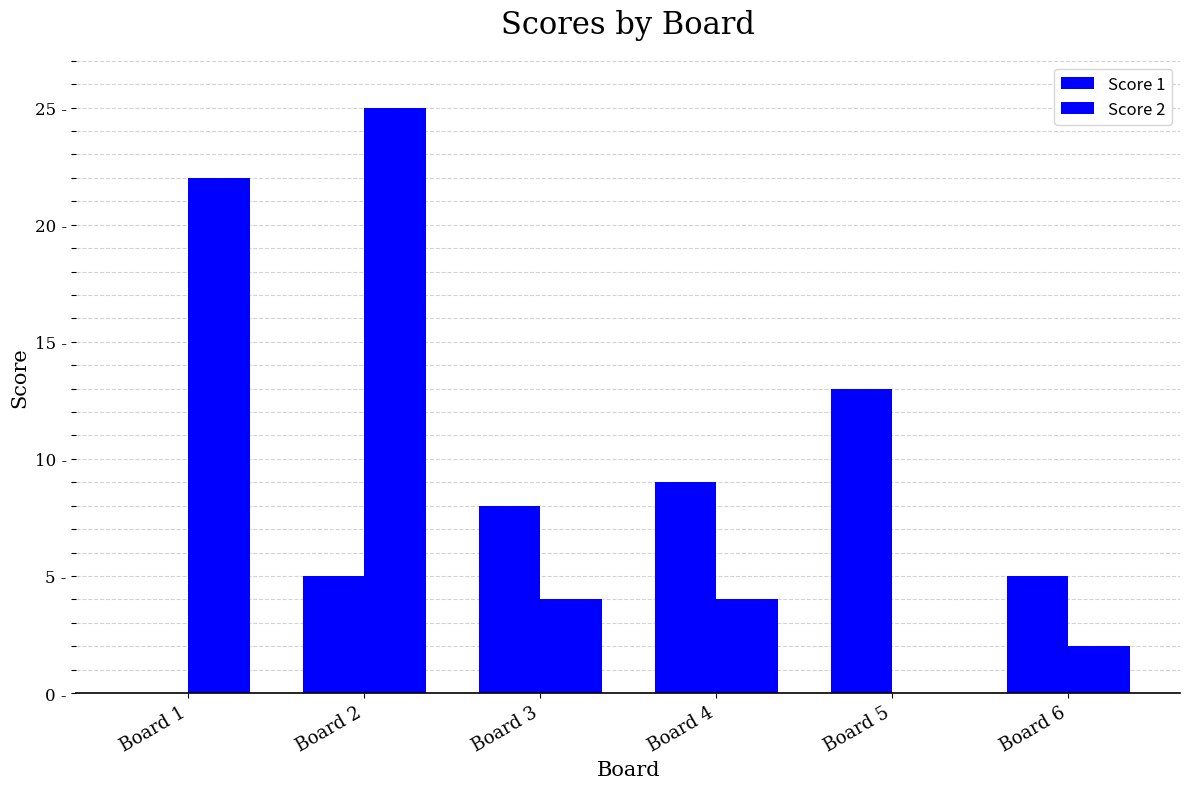

Are the bars grouped side by side (vs. stacked)?

Yes